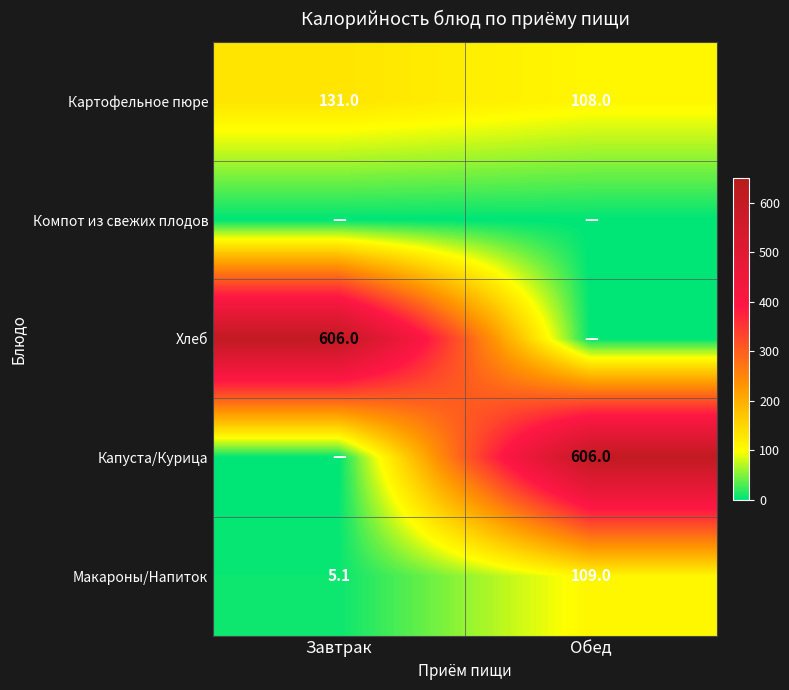

True or false: Макароны/Напиток has a value of 7.2 at Завтрак.

False